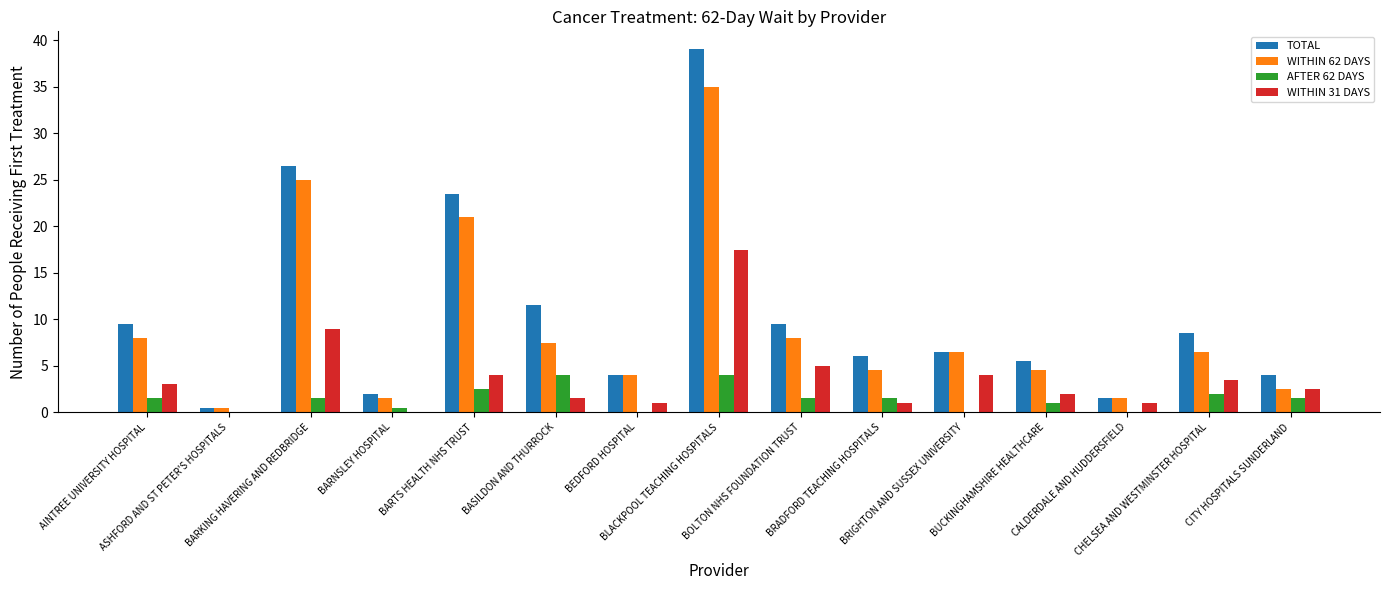

What is the maximum value for WITHIN 31 DAYS?

17.5